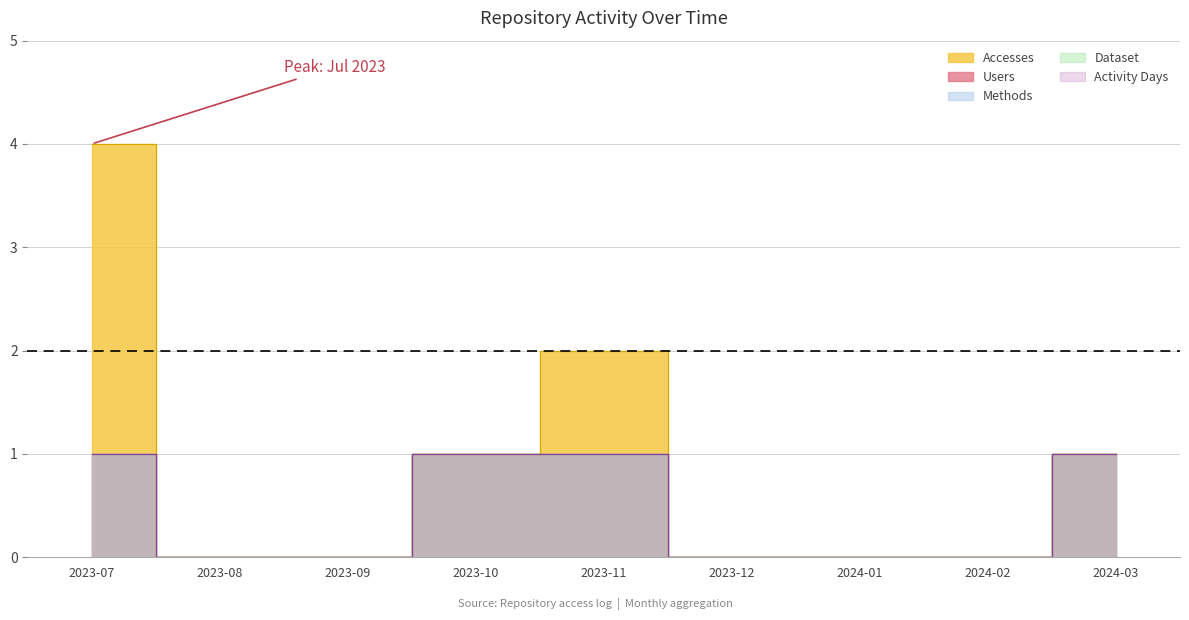

How many values in Dataset are above zero?

4